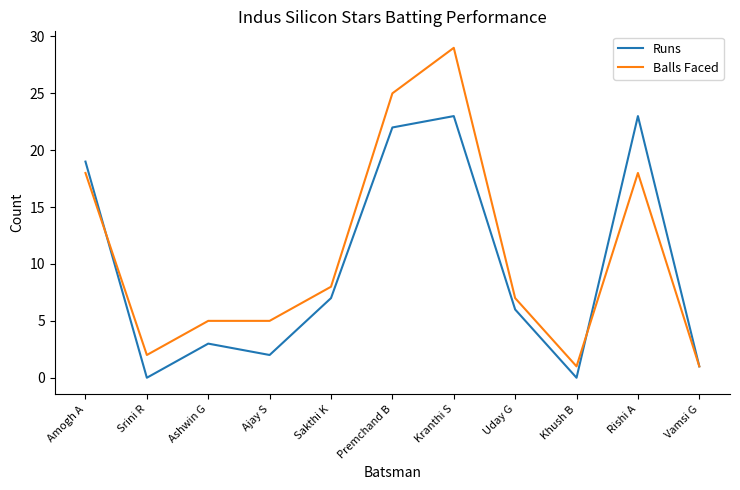

At Ashwin G, list the series in order from smallest to largest.

Runs, Balls Faced